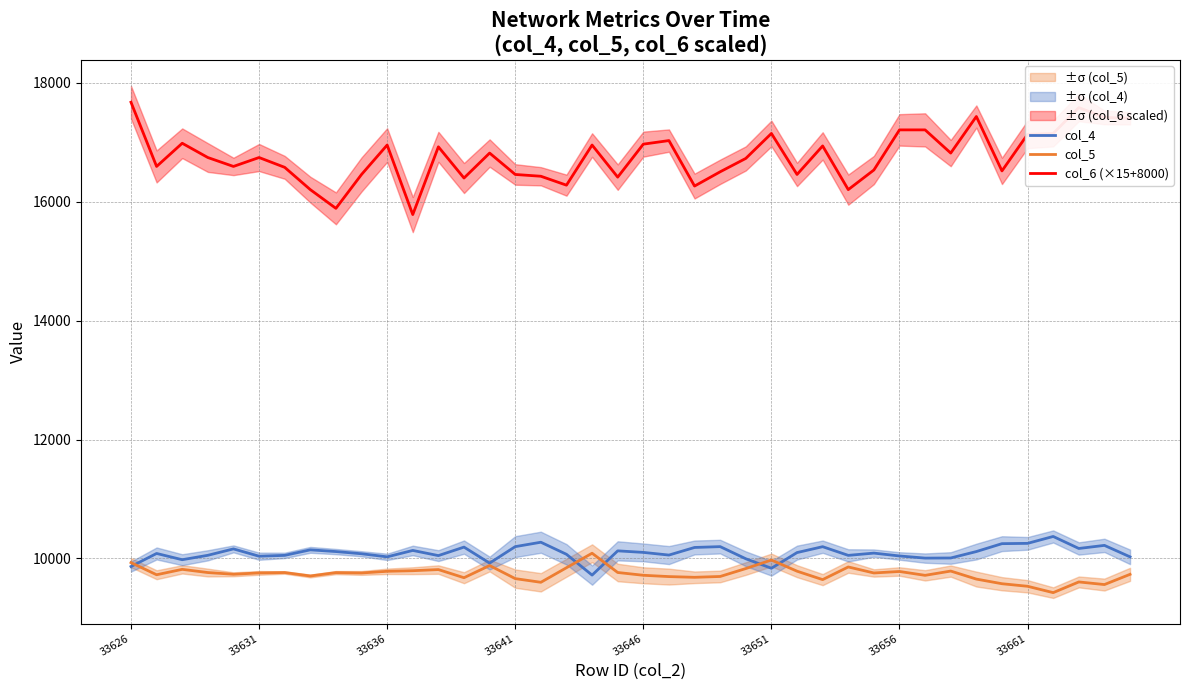

Where is col_5 nearest to the value 9756?

9